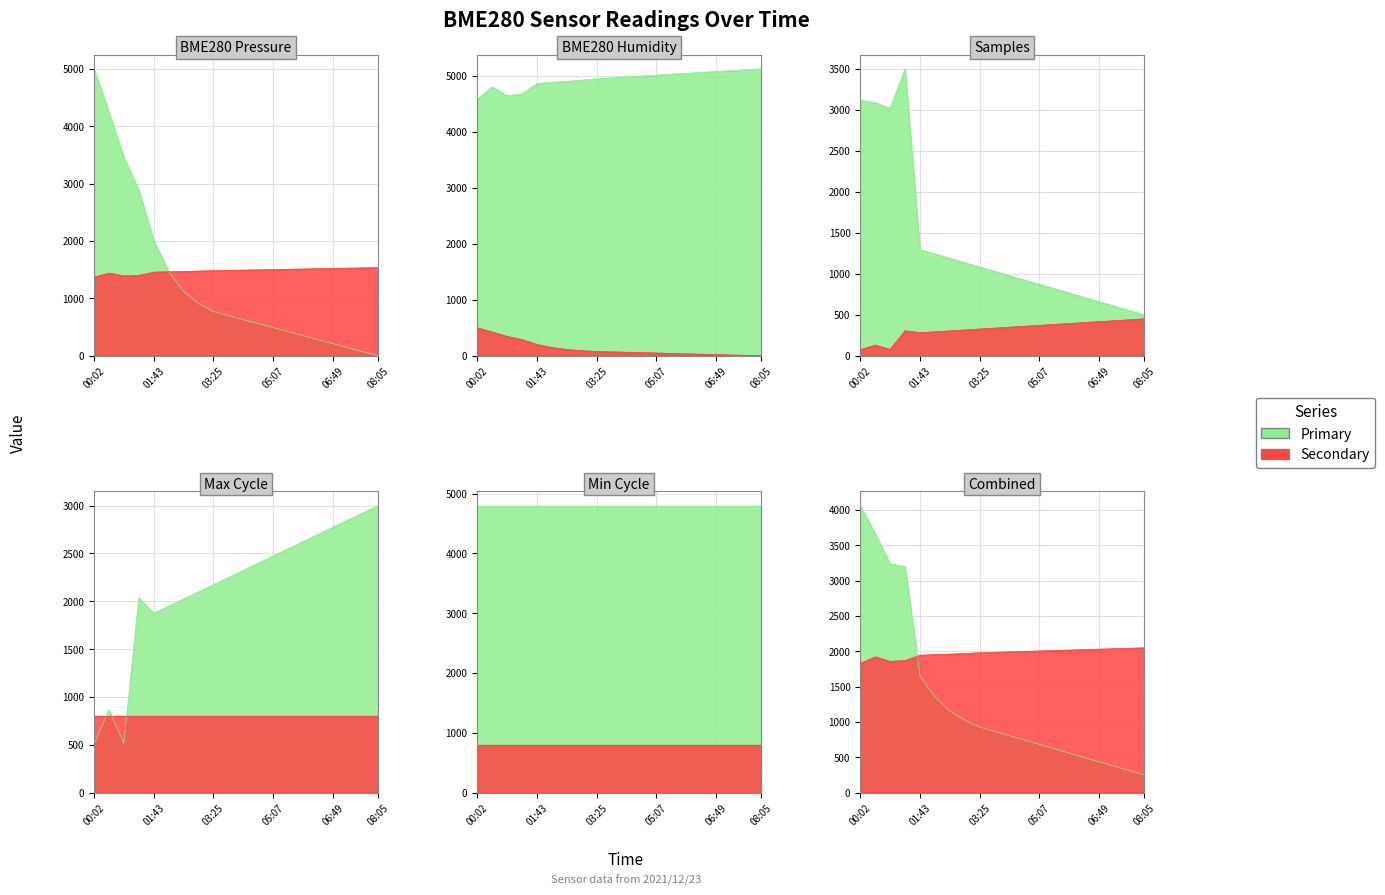

What is the difference between the second highest and minimum values in the Max_cycle series?

2424.9